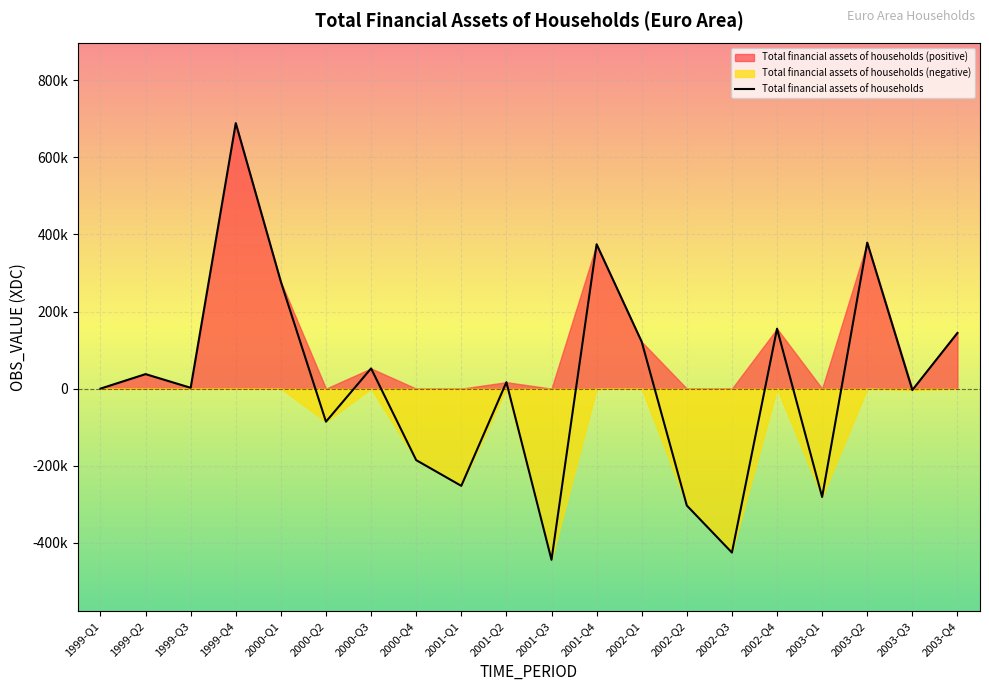

Reading left to right, list all the values displayed in this chart.

4.9	37656.9	2173.4	688689.4	277093.6	-85786.4	52400.5	-185470.5	-252198.3	16718.8	-444043.2	374423.6	121461.1	-303245.2	-425347.9	155520.6	-281067.3	378780.7	-3737.2	144479.9